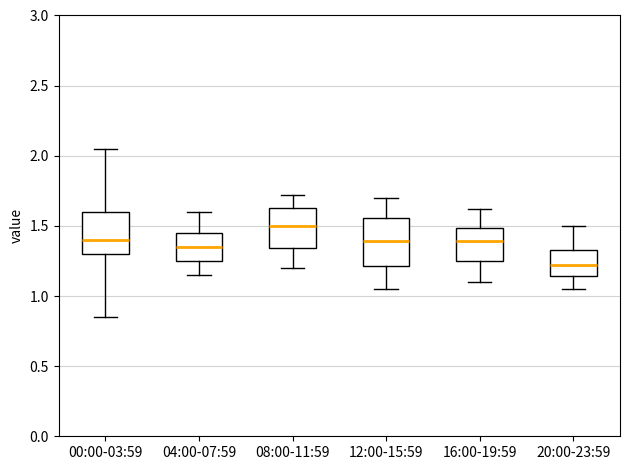

Where does the median line of the box for 12:00-15:59 sit on the y-axis? The values are not printed on the chart, so give them approximately, as read against the axis.

1.40